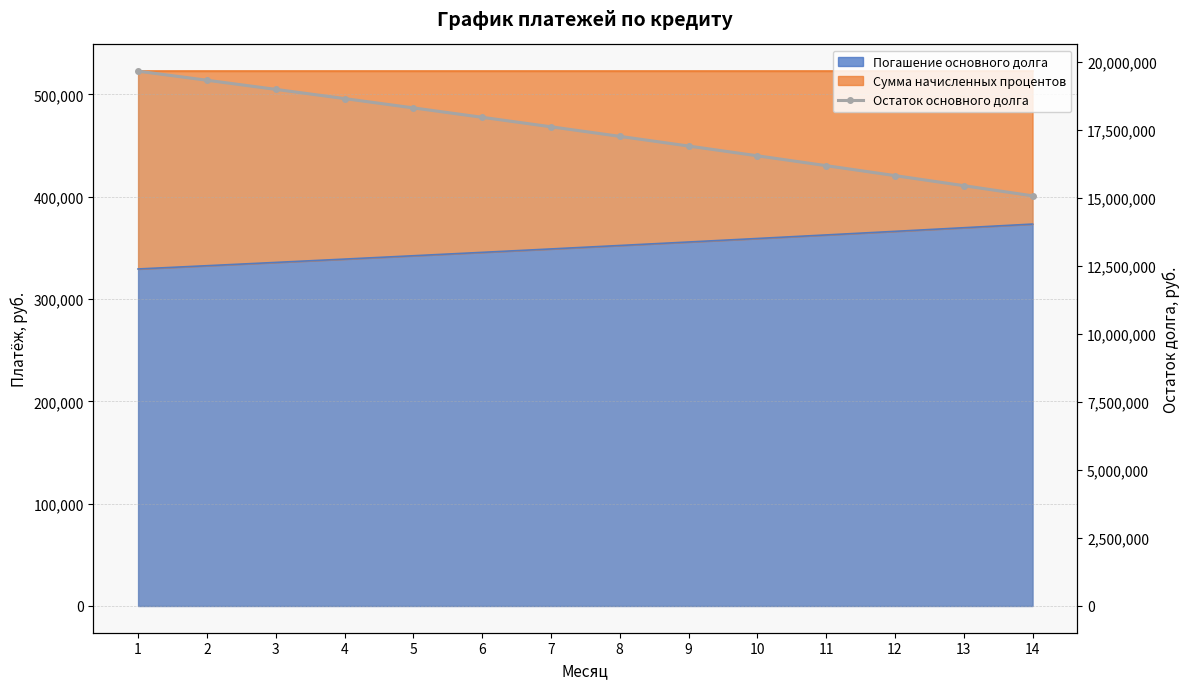

Reading left to right, what are all the values shown in this chart?

19670576.0	19337967.6	19002143.9	18663073.9	18320726.3	17975069.3	17626071.0	17273699.0	16917920.8	16558703.3	16196013.4	15829817.6	15460081.8	15086771.9